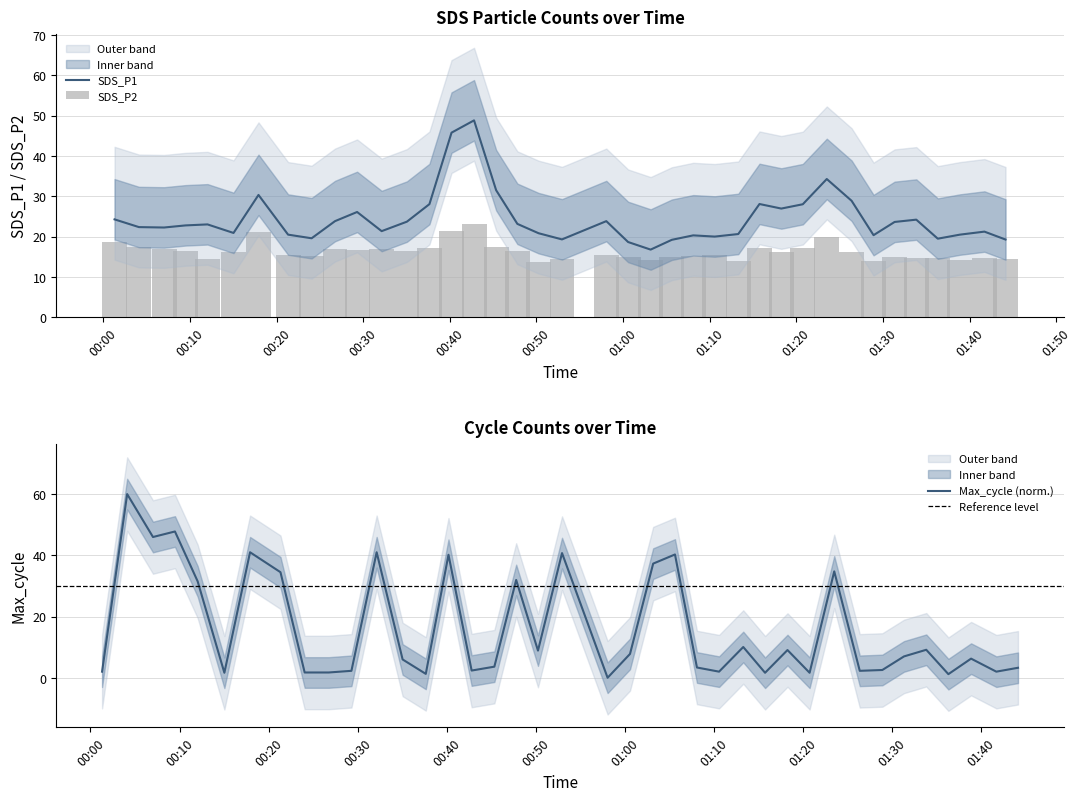

What is the highest value of the SDS_P1 series?

48.8